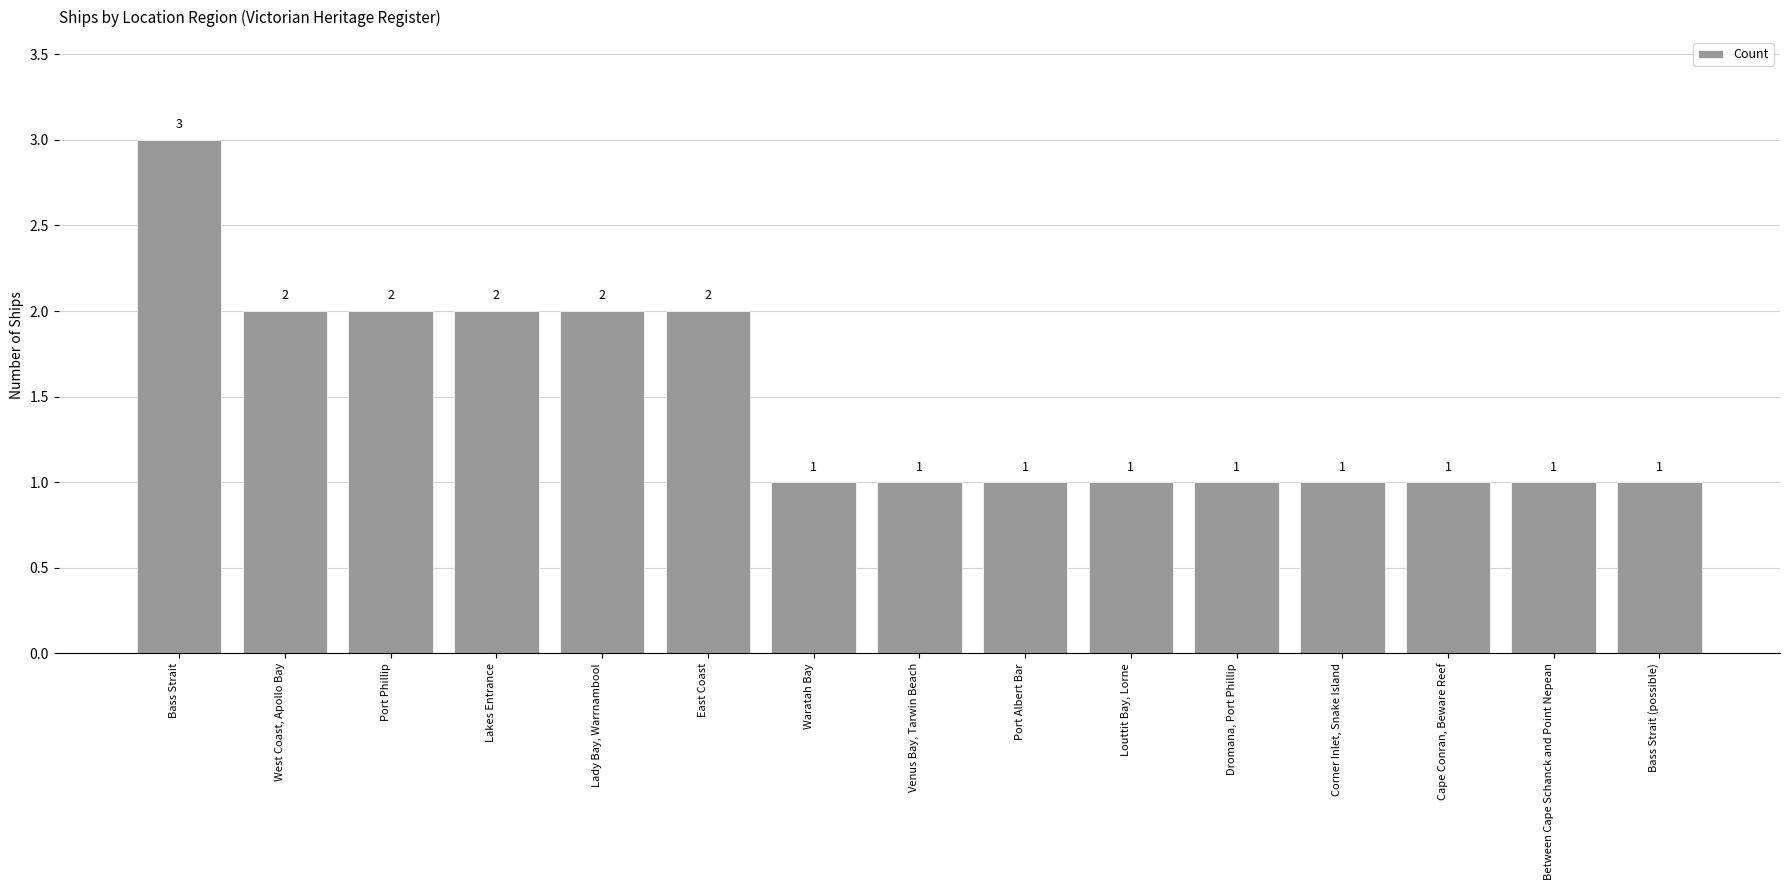

How many values are between 1 and 2?

14